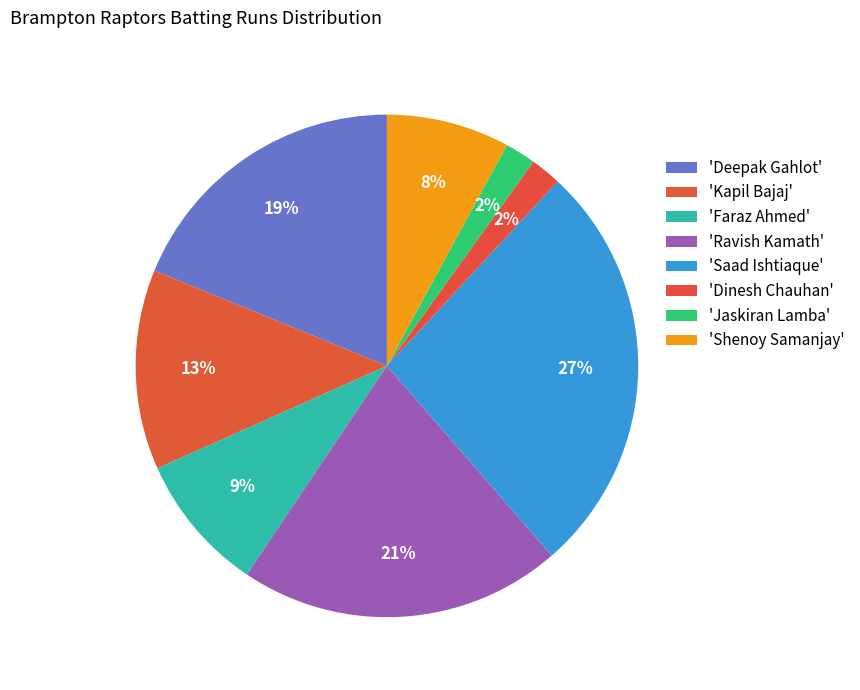

Count the number of slices in the pie.

8